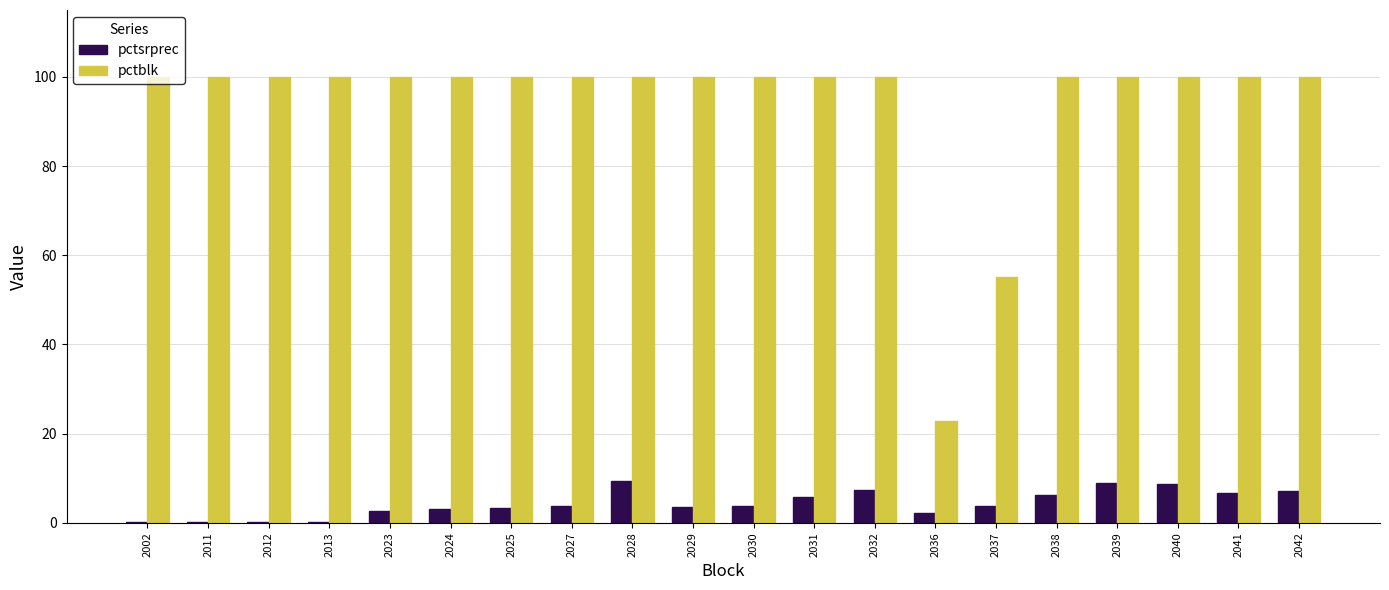

What is the average value of the pctblk series?

93.9